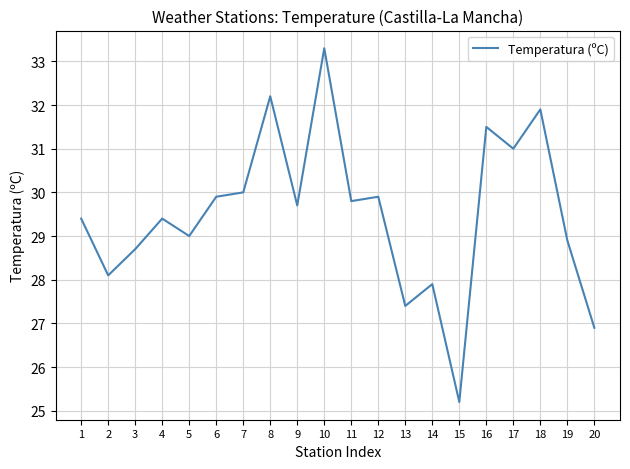

What is the average value?

29.5